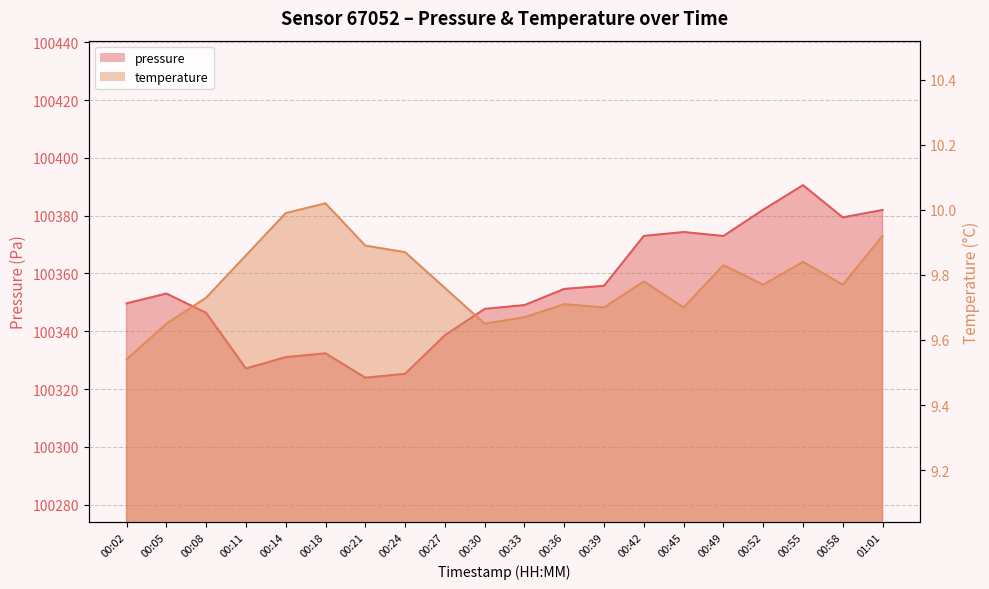

True or false: temperature has a value of 9.8 at 00:49.

True